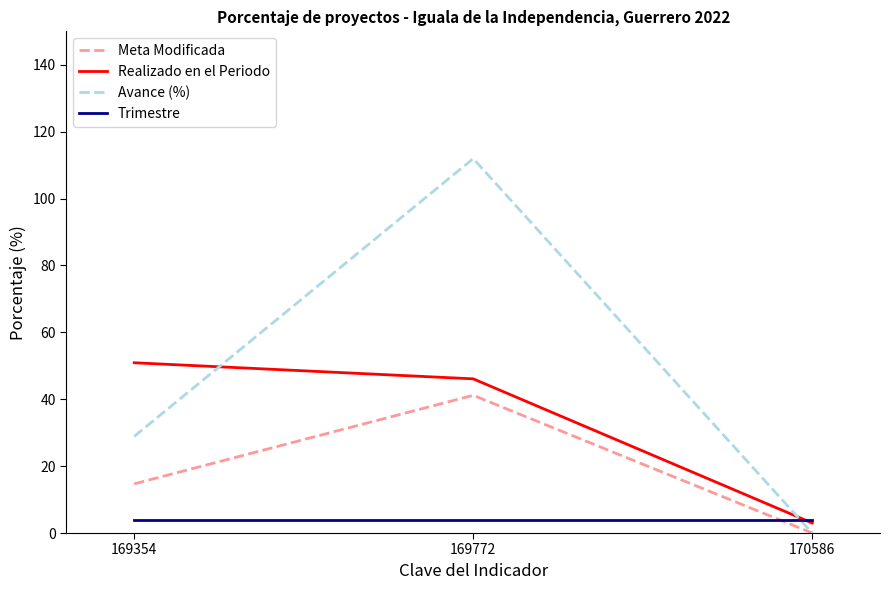

Is it true that Meta Modificada equals -16.2 at 170586?

False